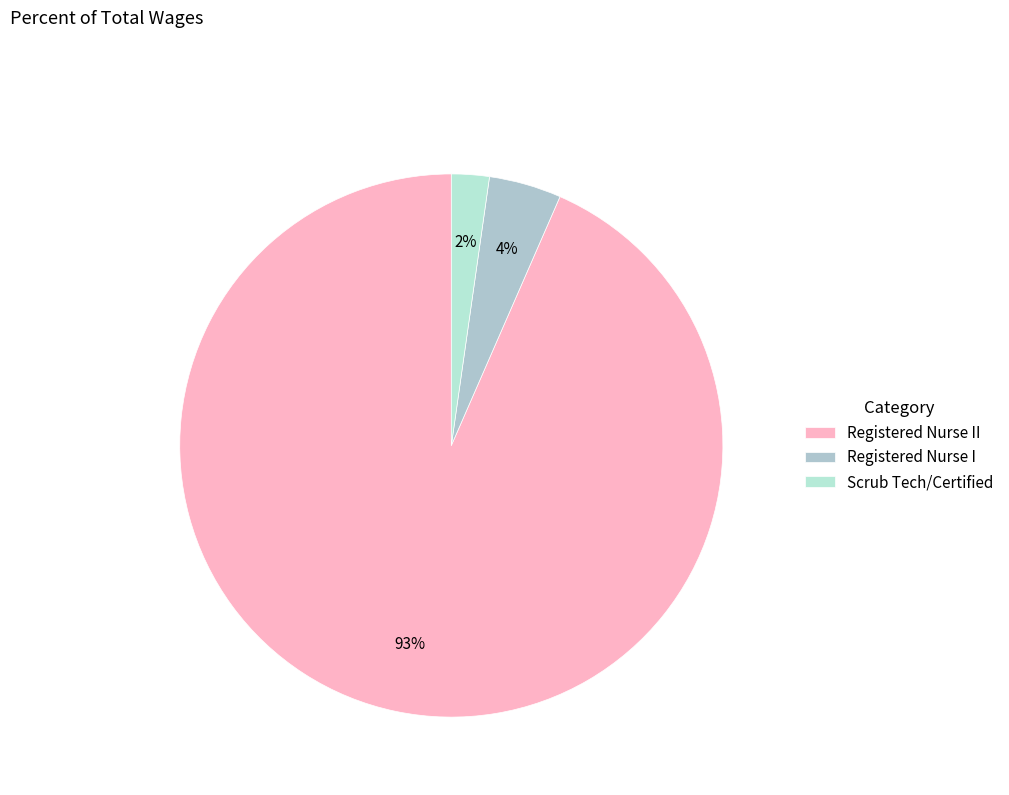

Is it true that Registered Nurse I is 1% of the pie?

False